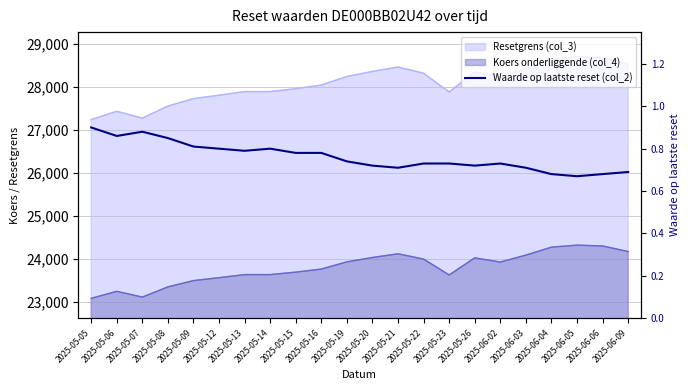

Read the value at 2025-05-19.

0.7